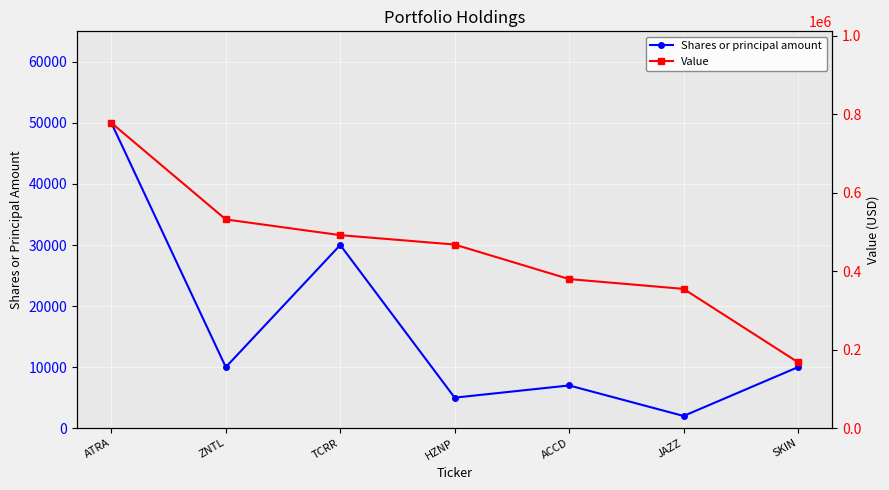

Where does the Shares or principal amount series first go above 10000?

ATRA